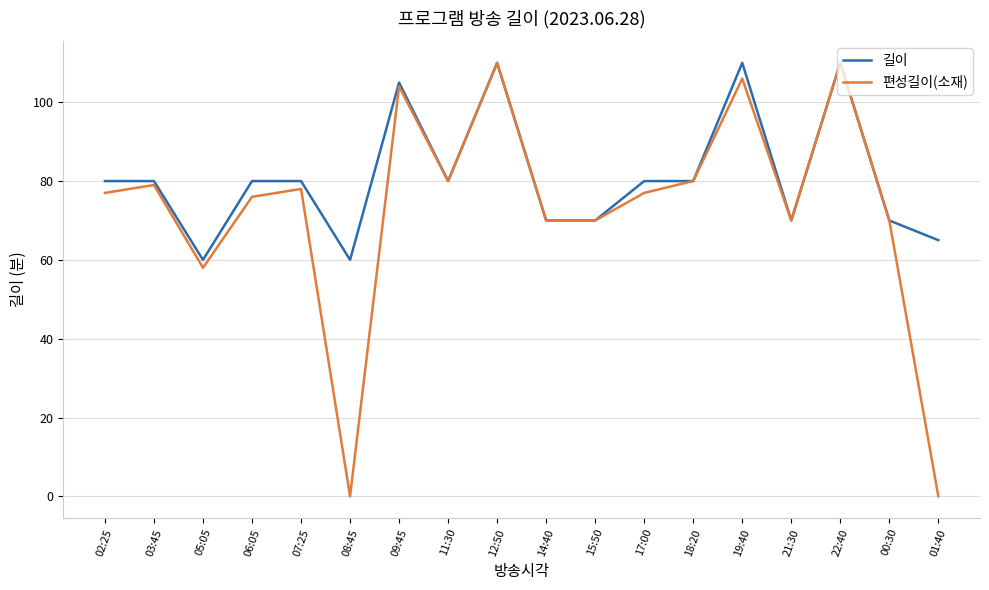

What is the sum of the 편성길이(소재) values at 21:30 and 00:30?

140